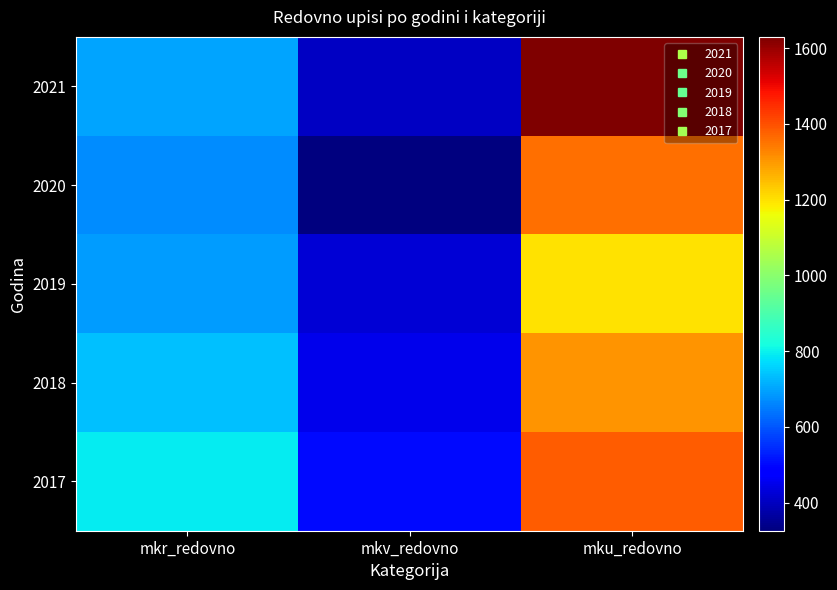

At which category is the sum across all series the highest?

mku_redovno